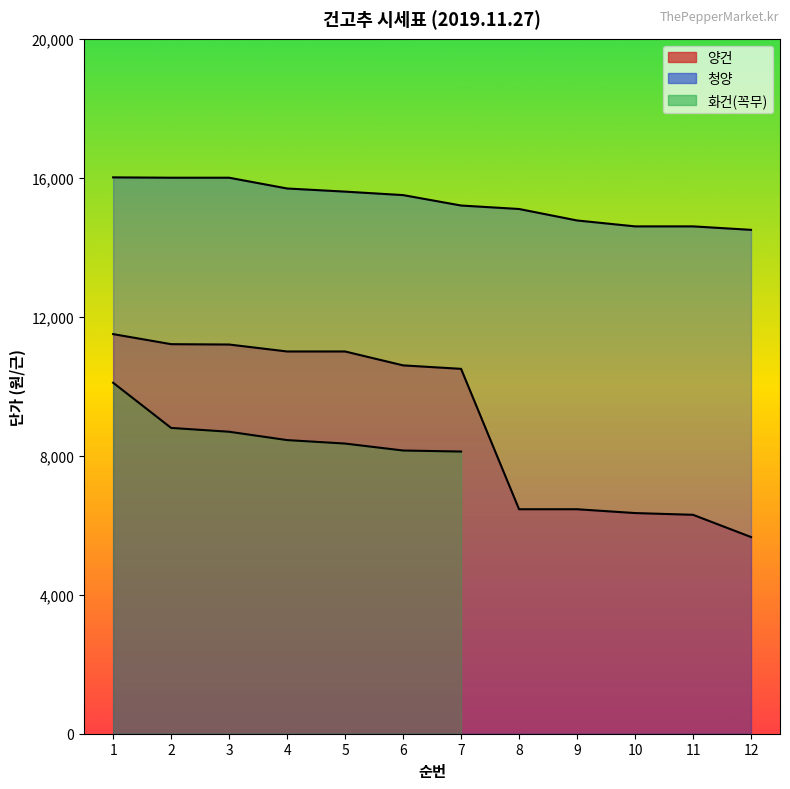

At which label is 양건 closest to 8580?

7